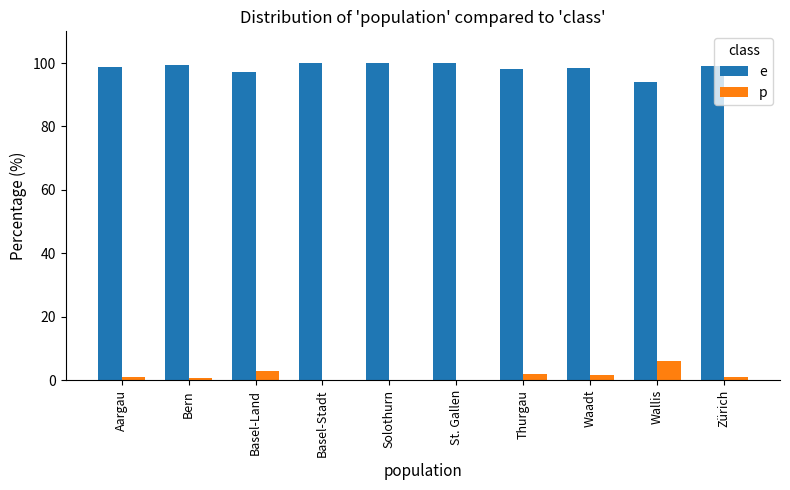

What is the total value across all series at Basel-Stadt?

100.0